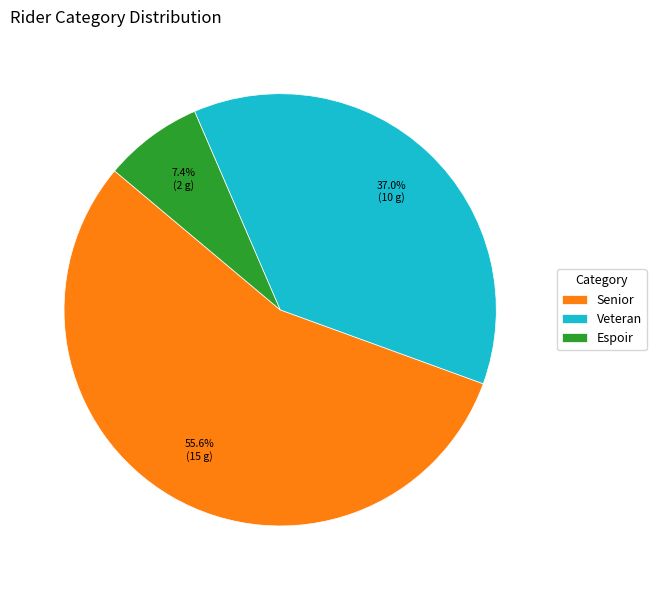

Between Espoir and Veteran, which is larger?

Veteran